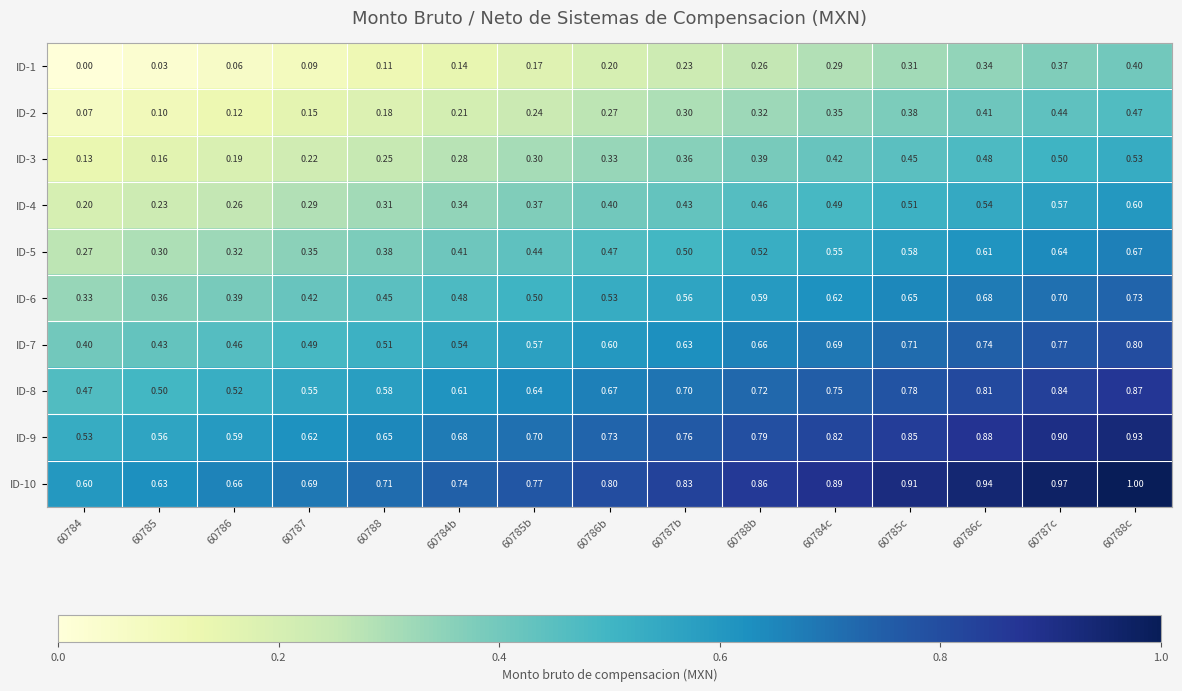

Is the value of ID-4 at 60786b greater than the value of ID-2 at 60788c?

No